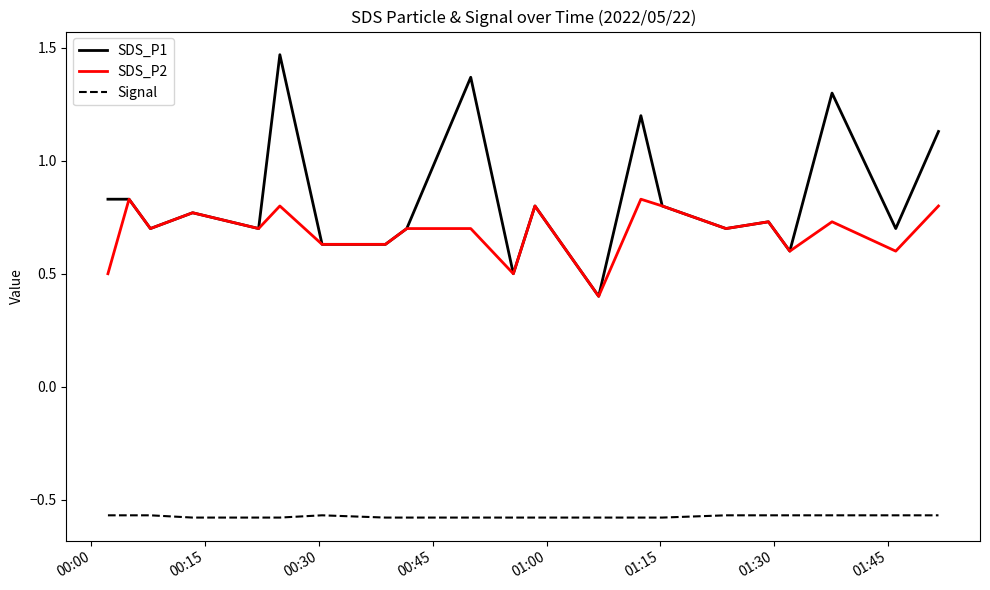

Which series has the largest total across all categories?

SDS_P1